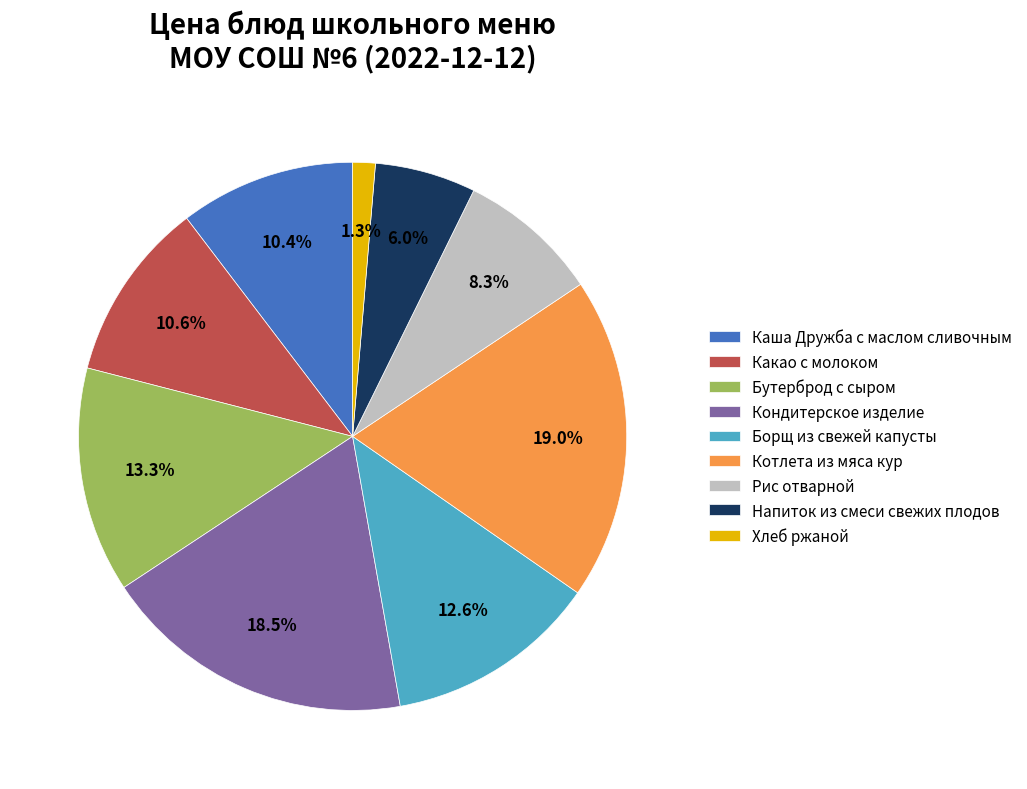

What is the ratio of the value at Каша Дружба с маслом сливочным to the value at Борщ из свежей капусты?

0.8